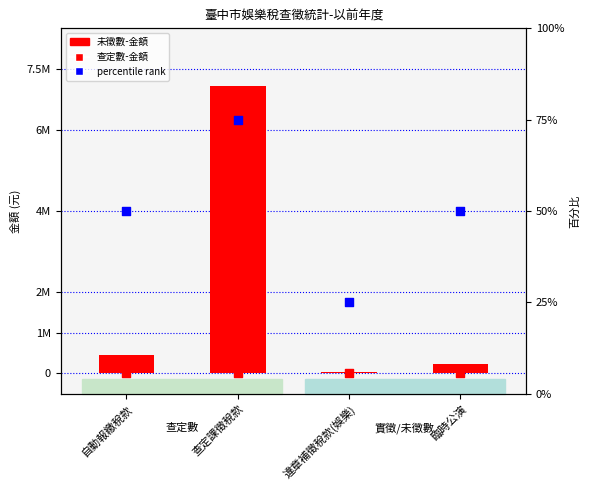

Which series reaches the maximum Y coordinate?

未徵數-金額